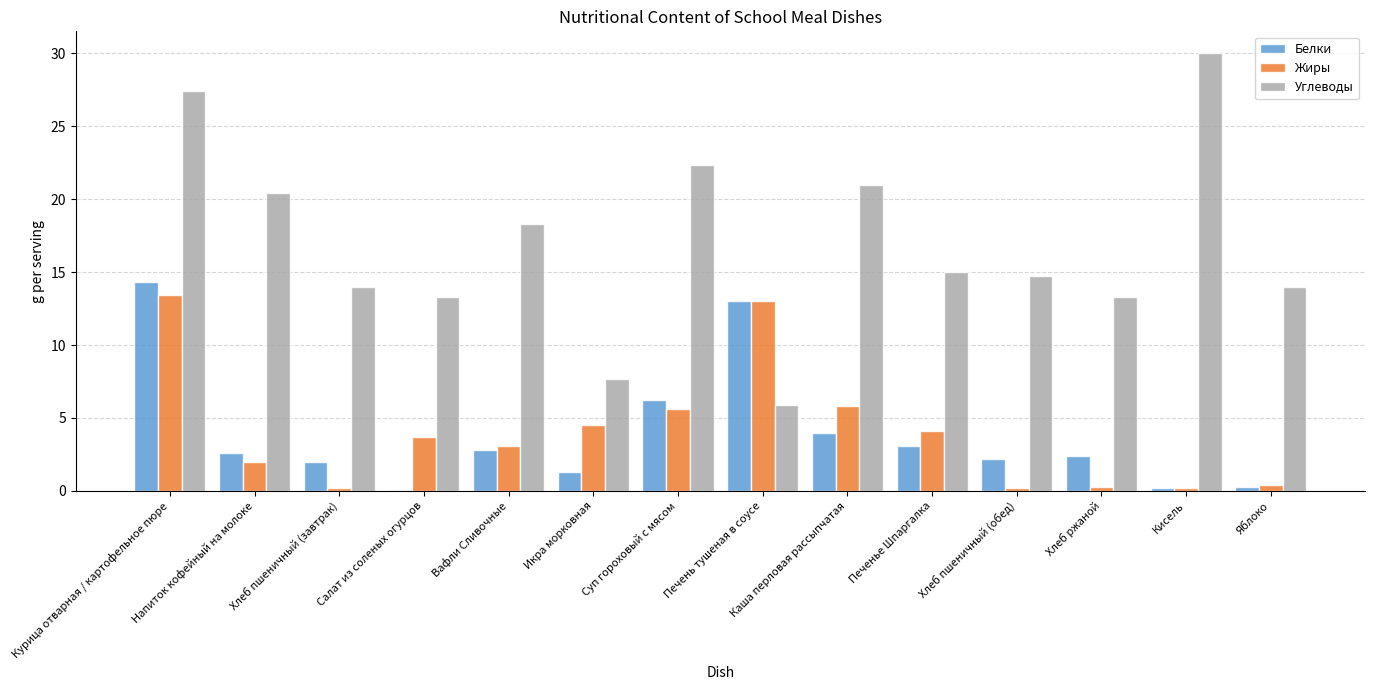

Between Салат из соленых огурцов and Суп гороховый с мясом, which series saw the biggest shift?

Углеводы